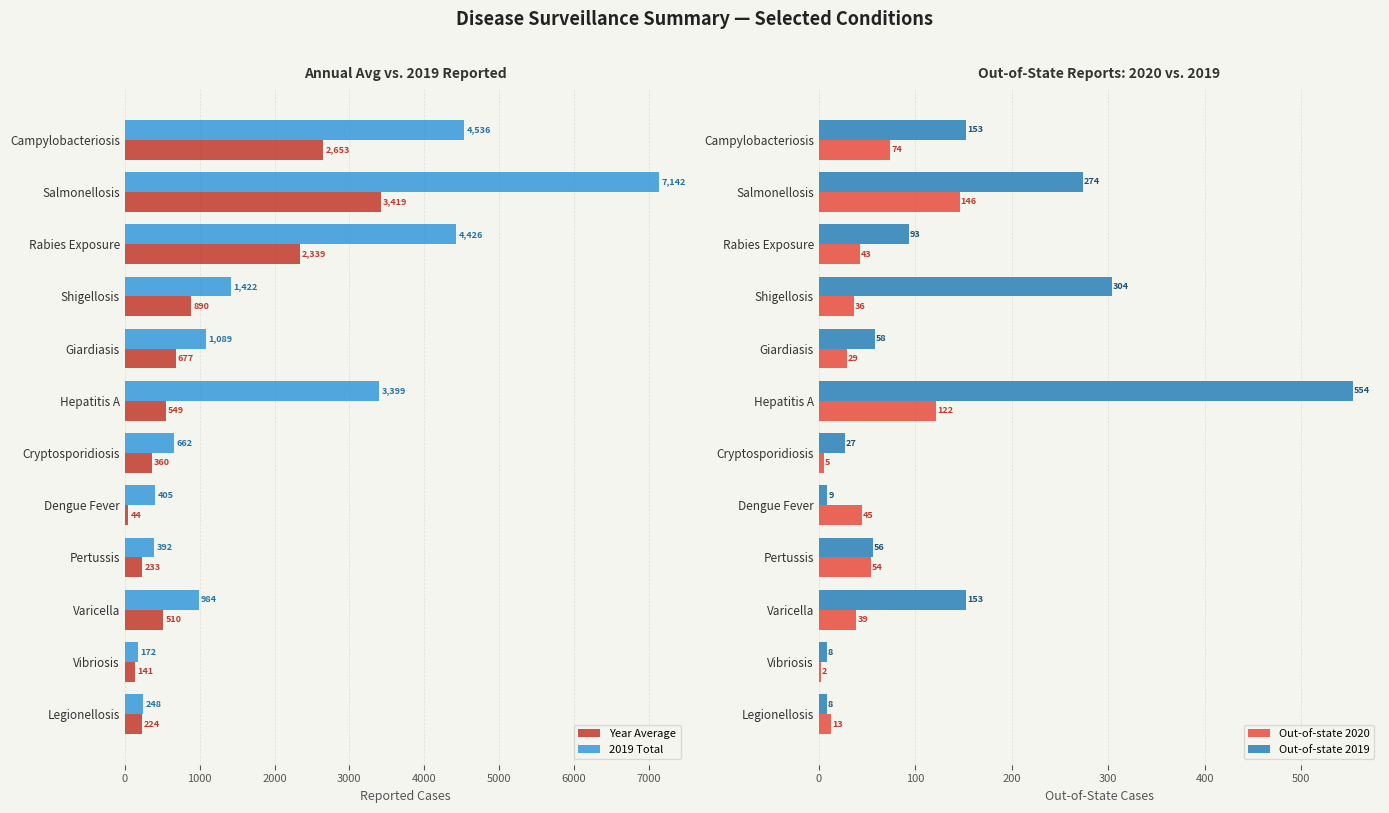

What is the highest value of the Year Average series?

3418.6